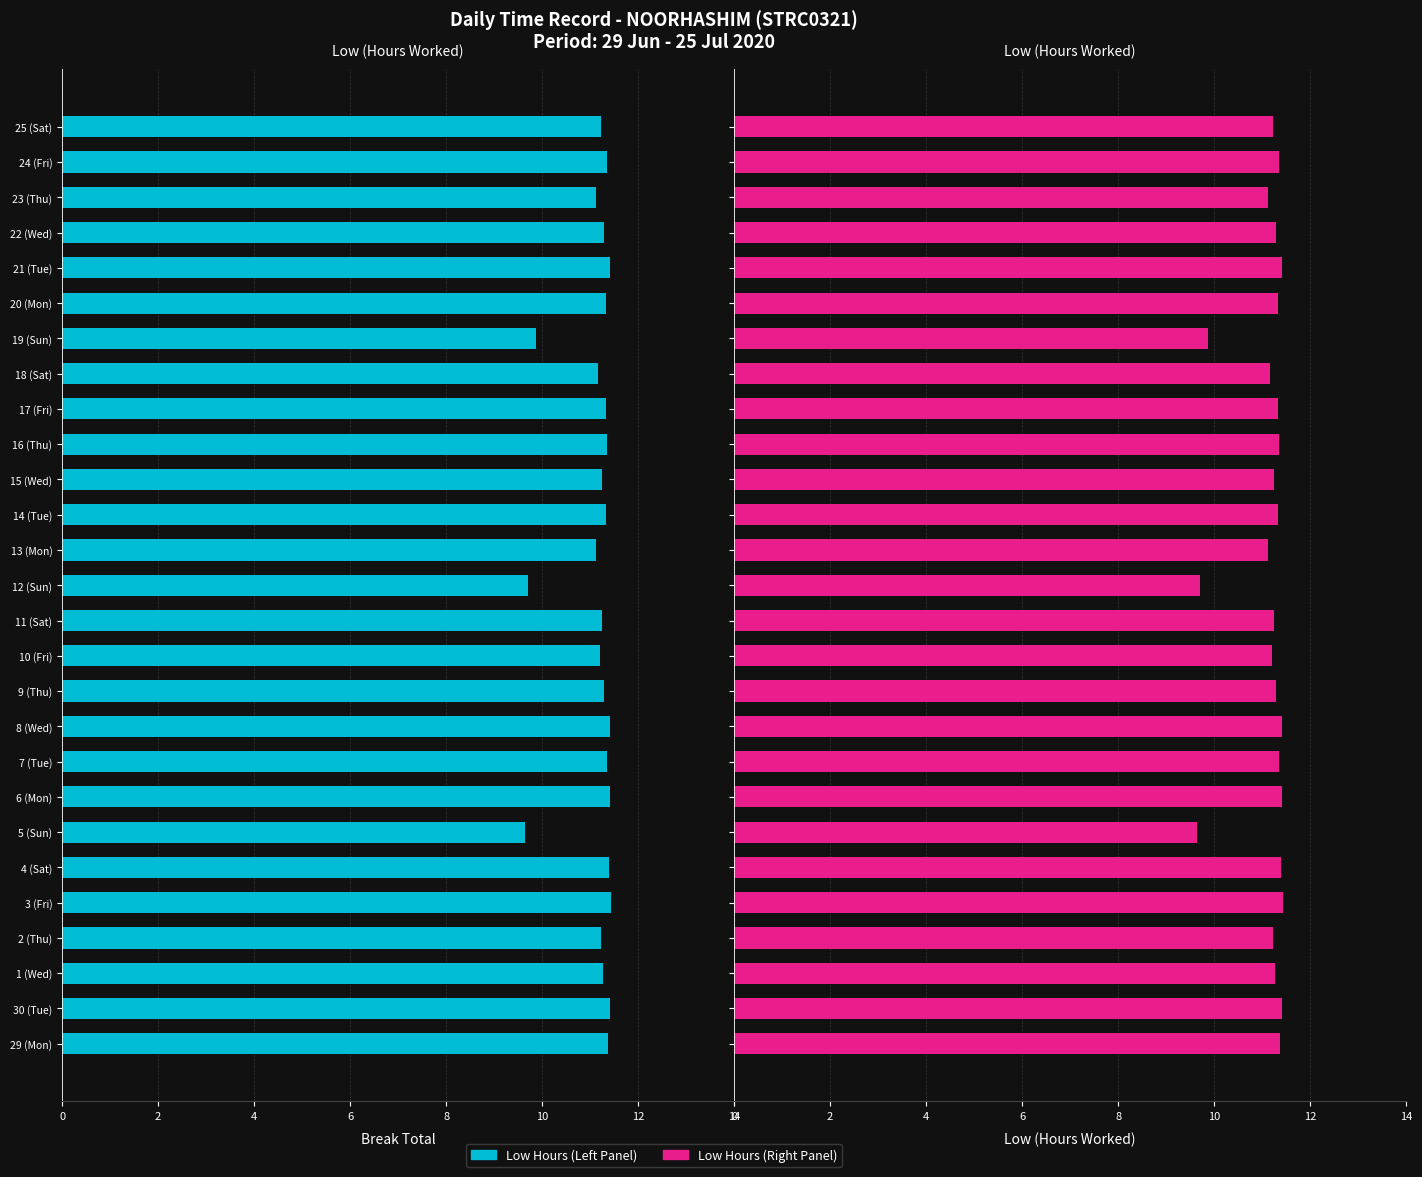

What is the difference between the second highest and minimum values?

1.8